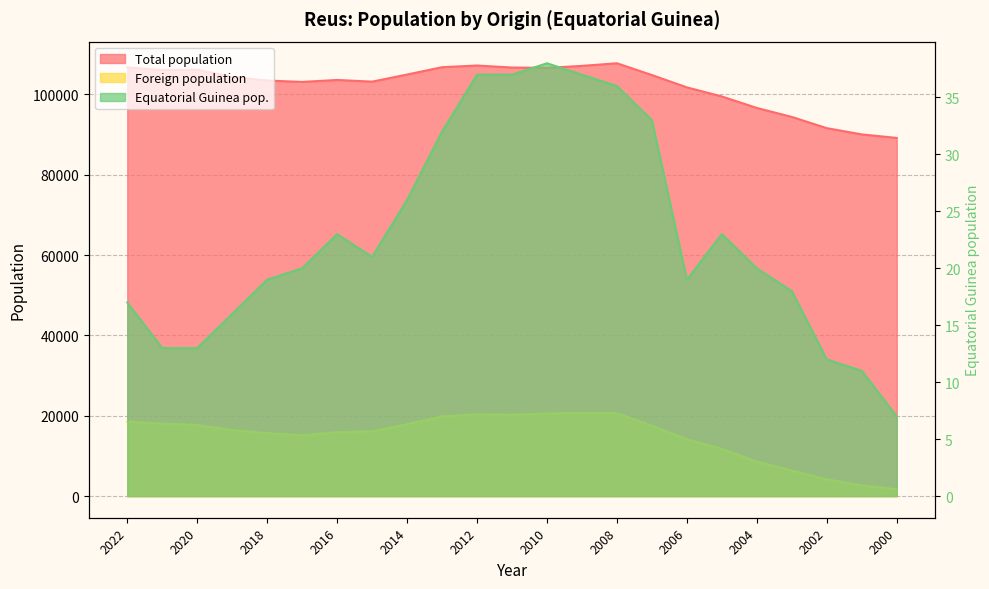

The value of Total population at 2000 is 142777. True or false?

False